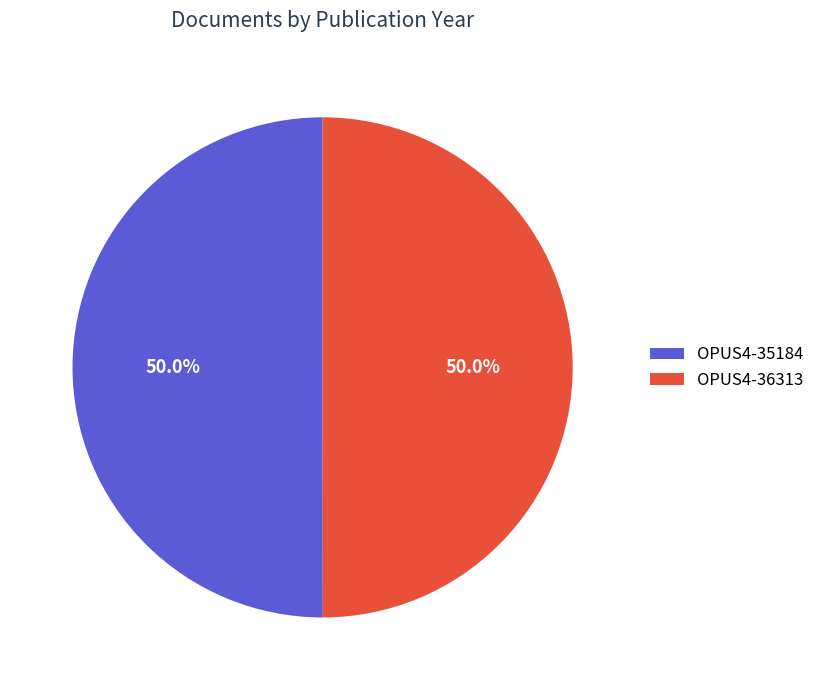

Do OPUS4-35184 and OPUS4-36313 together represent more than half of the pie?

Yes